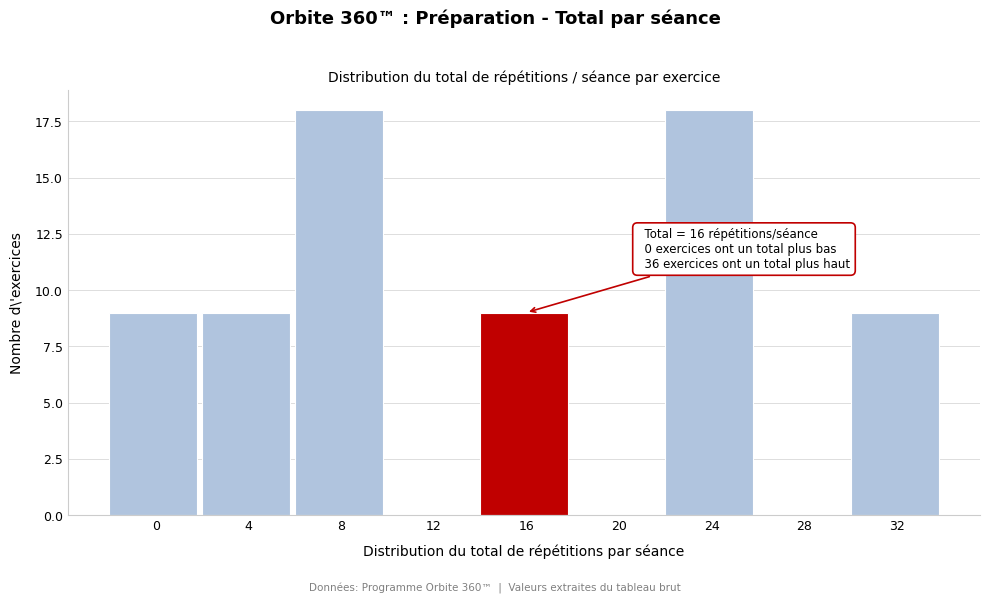

Reading left to right, what are all the values shown in this chart?

0=9	4=9	8=18	12=0	16=9	20=0	24=18	28=0	32=9